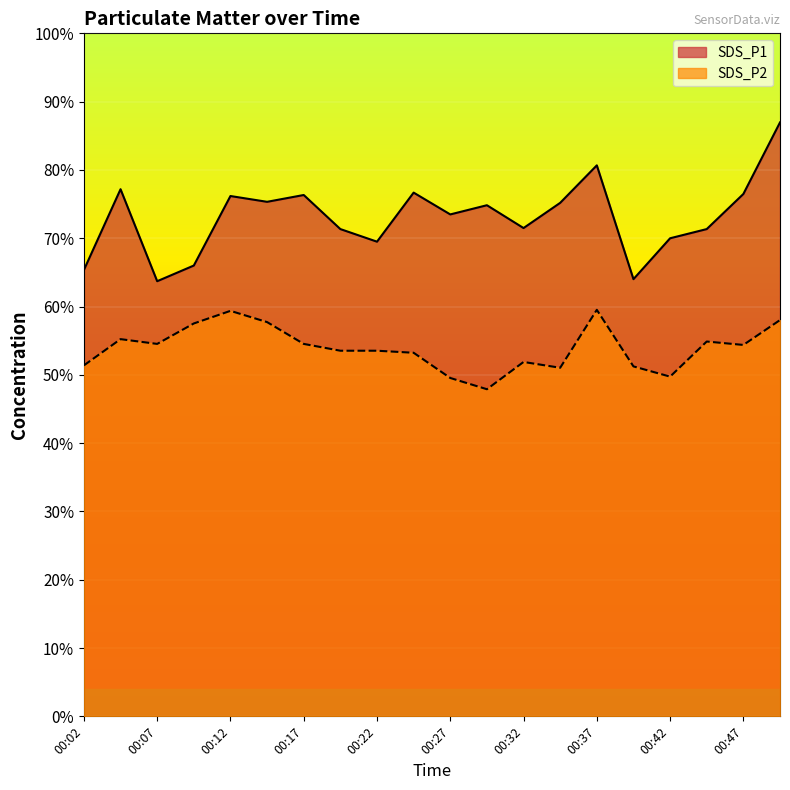

The value of SDS_P2 at 00:07 is 5.4. True or false?

False